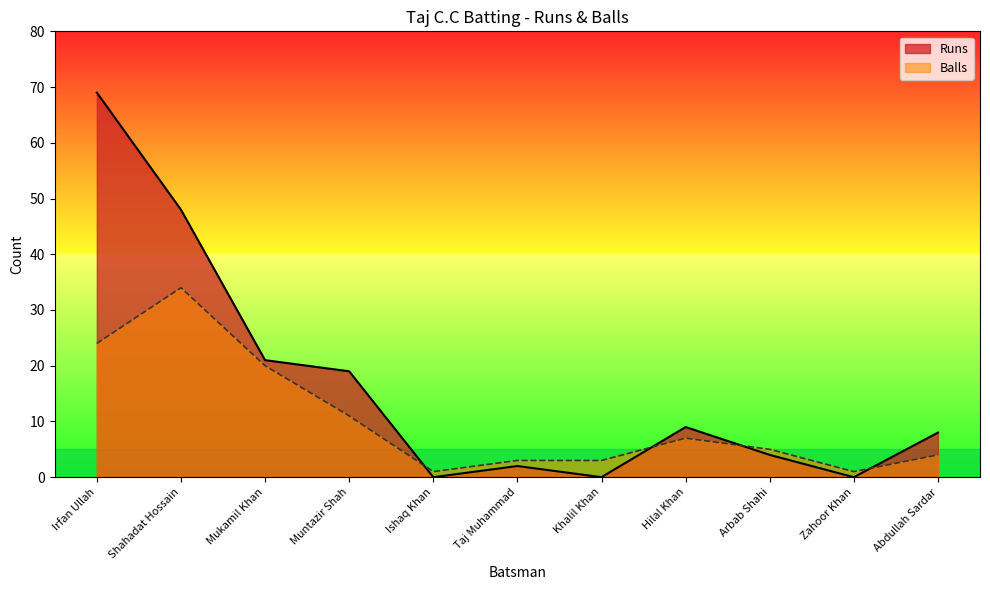

Rank the series at Mukamil Khan from lowest to highest value.

Balls, Runs